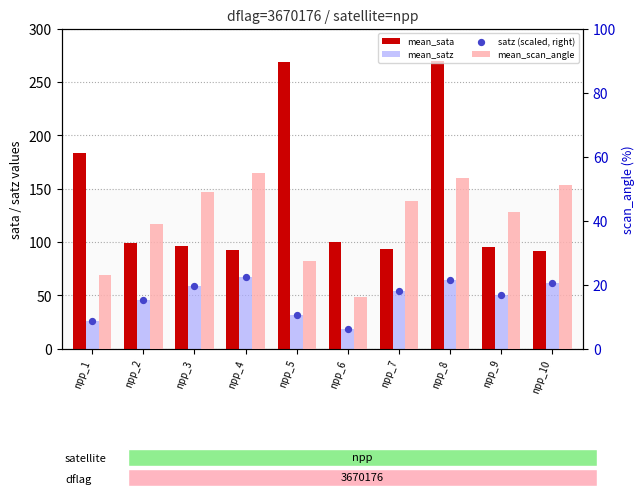

What are all the series names shown in the legend?

mean_sata, mean_satz, mean_scan_angle, satz (scaled, right)